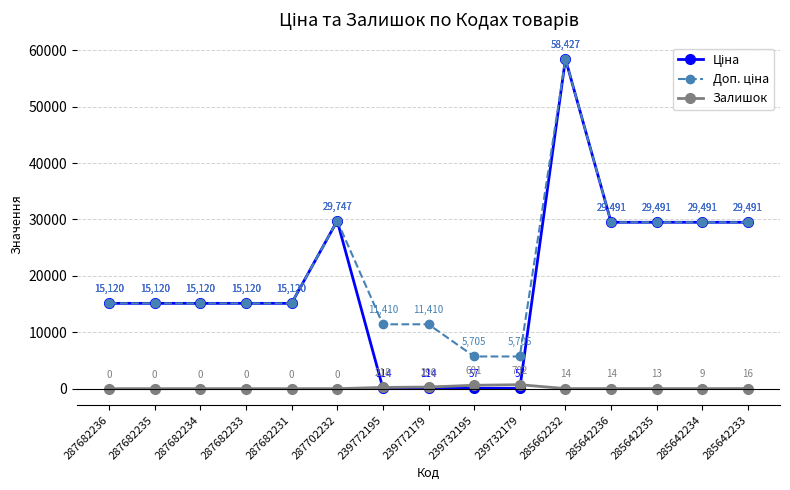

At which category is the sum across all series the highest?

285662232